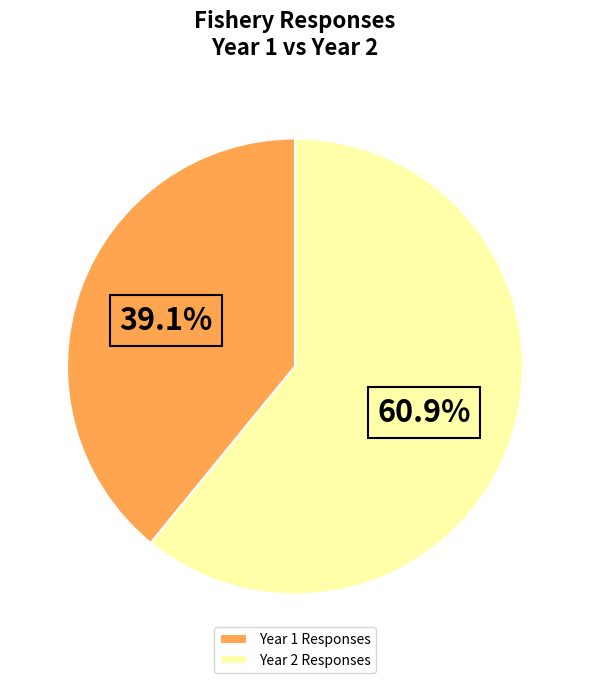

Is Year 1 Responses the majority of the pie?

No